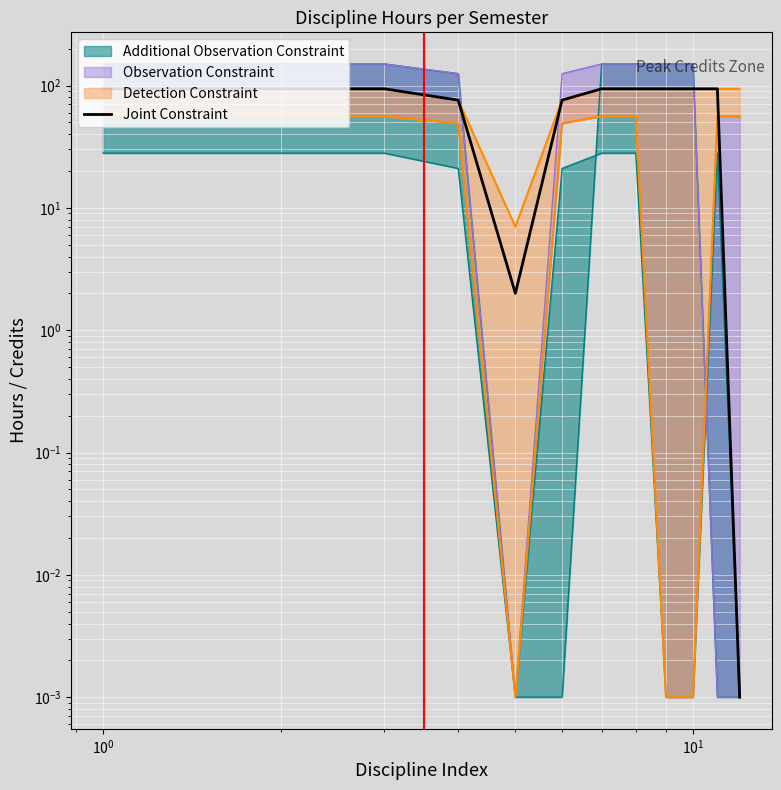

The value at $\mathdefault{10^{2}}$ is 0.9. True or false?

False